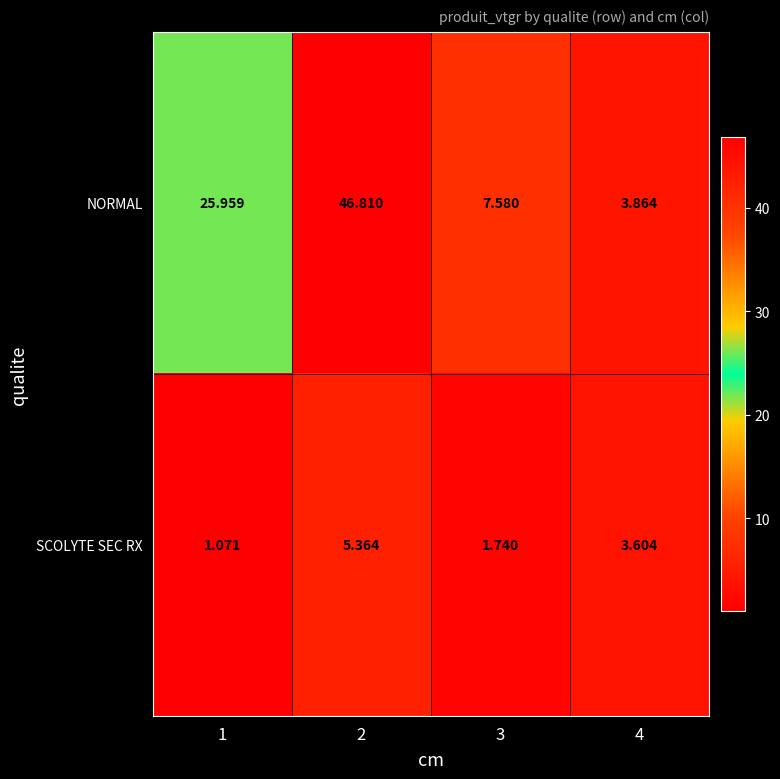

Between 1 and 3, which series saw the biggest shift?

NORMAL